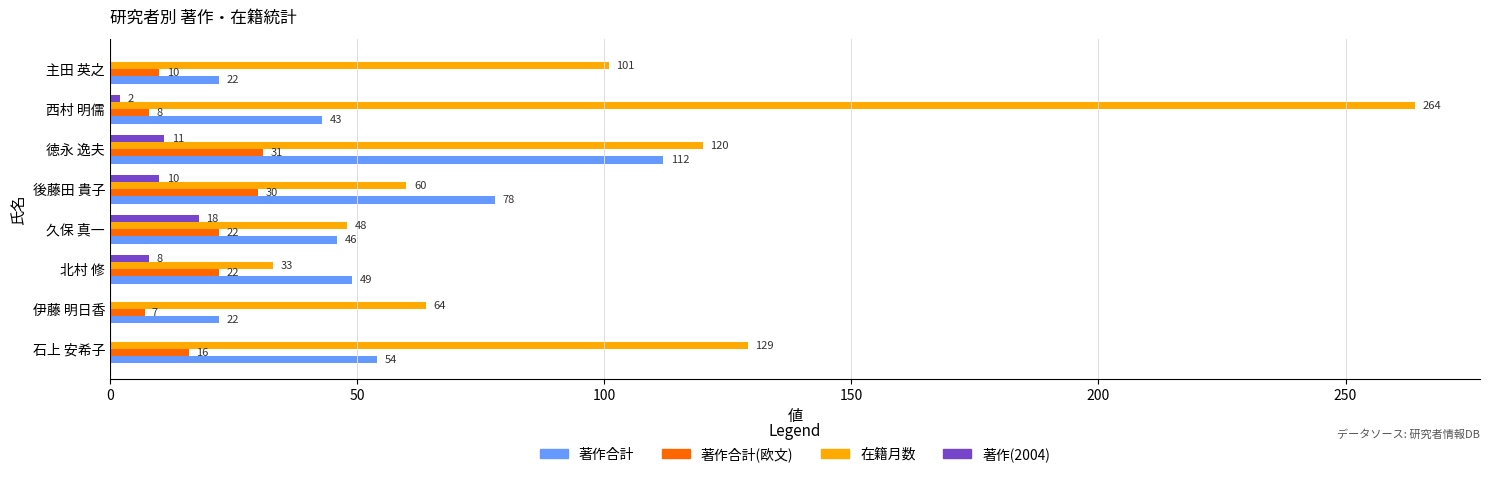

Count the number of data series in this chart.

4